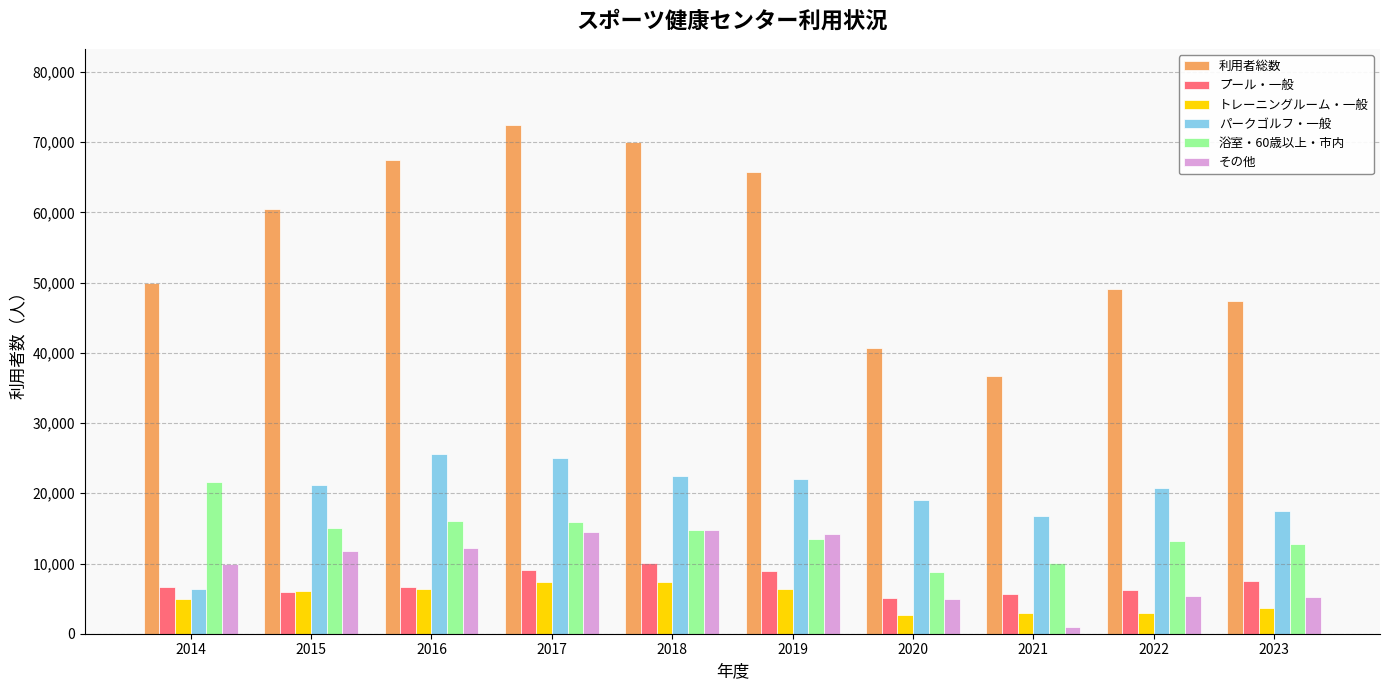

Where does the 浴室・60歳以上・市内 series first go above 14729?

2014